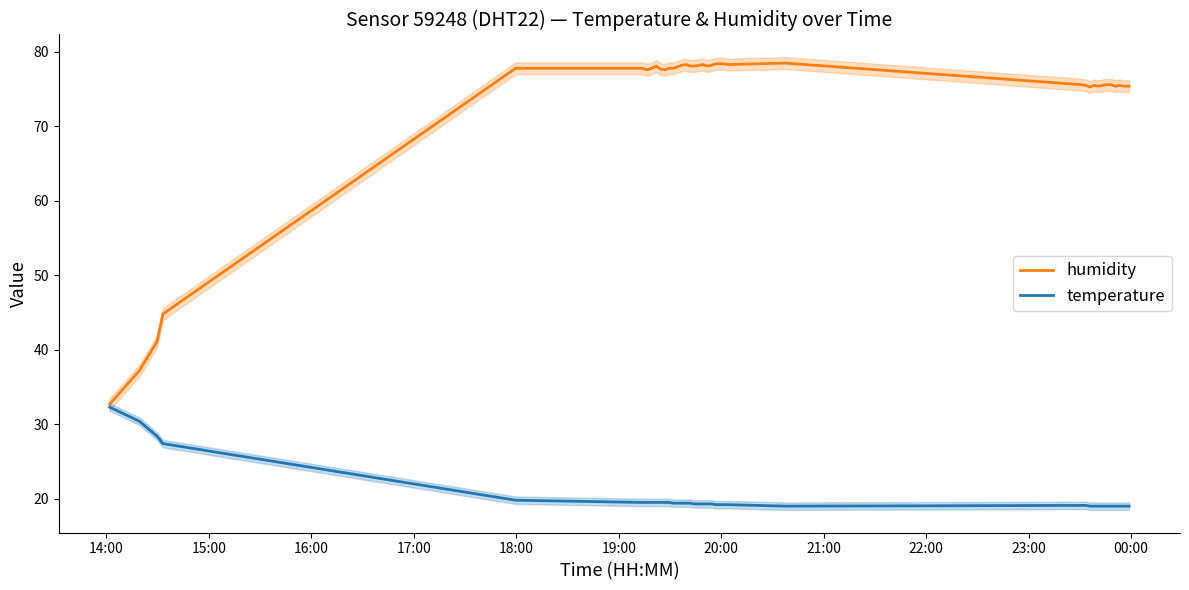

What is the average value of the temperature series?

20.3